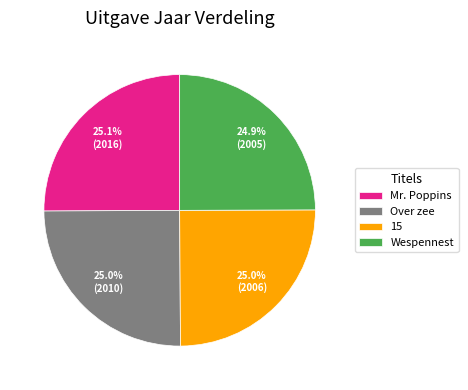

To the nearest percent, what percentage of the pie is Mr. Poppins?

25%